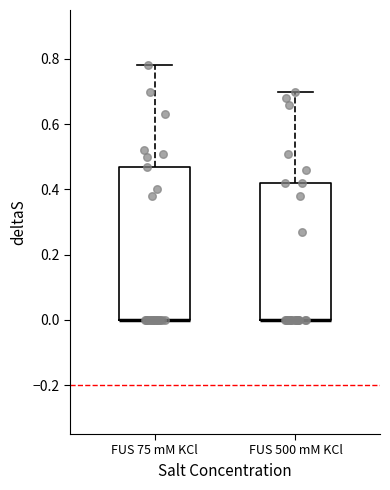

Where does the upper whisker of the box for FUS 75 mM KCl end on the y-axis? The values are not printed on the chart, so give them approximately, as read against the axis.

0.78